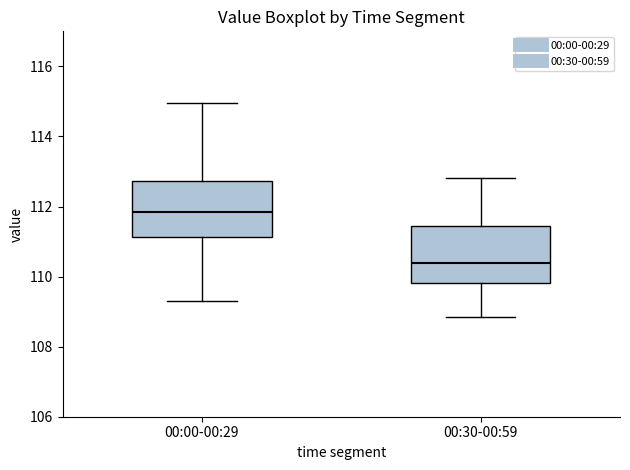

Reading left to right, transcribe this box plot: for each box, give where its median line is, the range the box spans, and where its two whiskers end, as read against the y-axis. The values are not printed on the chart, so give them approximately, as read against the axis.

00:00-00:29: median 111.8, box 111.2 to 112.8, whiskers 109.4 to 115.0
00:30-00:59: median 110.4, box 109.8 to 111.4, whiskers 108.8 to 112.8